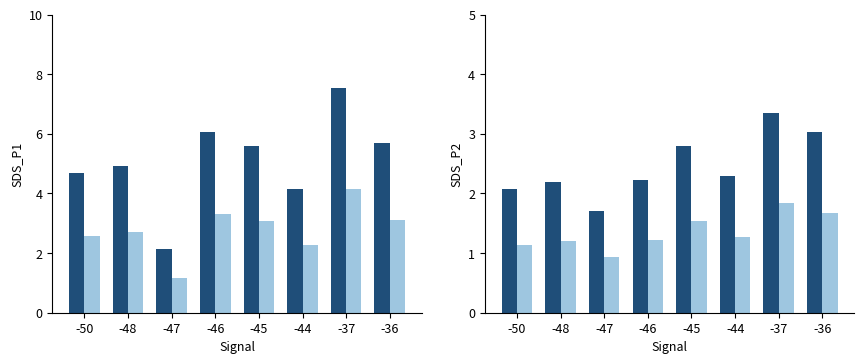

What is the value of the SDS_P1 alt bar at the 4th from the left?

3.3